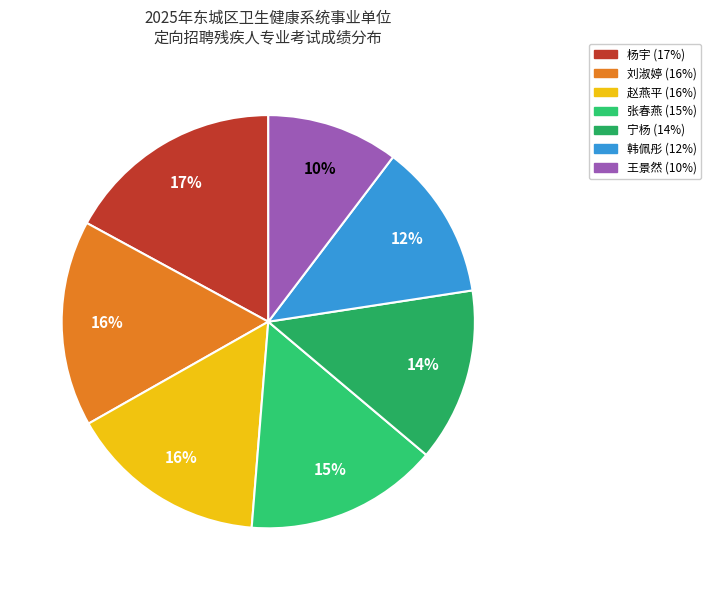

Which category has the biggest portion of the pie?

杨宇